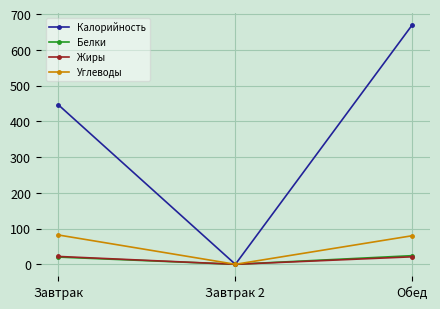

What is the value of the Жиры point at the 3rd from the left?

21.0